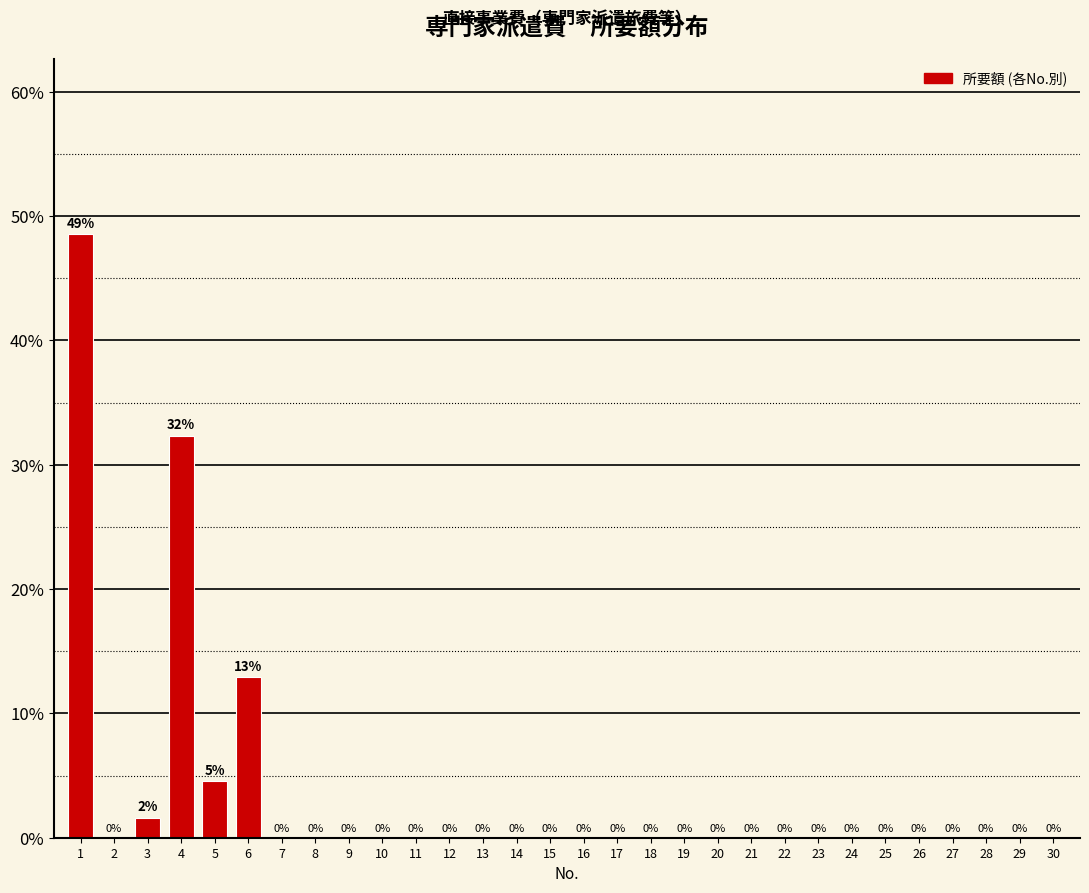

Where is the data nearest to the value 24?

4